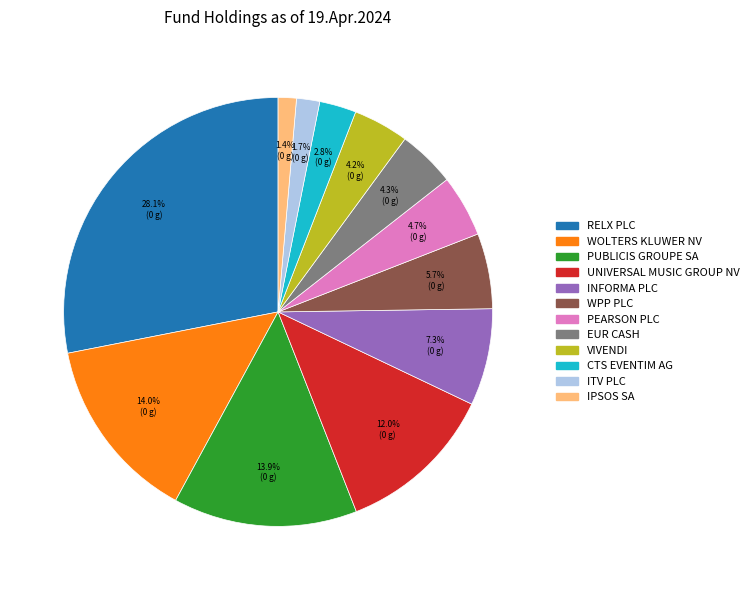

What is the largest slice in the pie chart?

RELX PLC